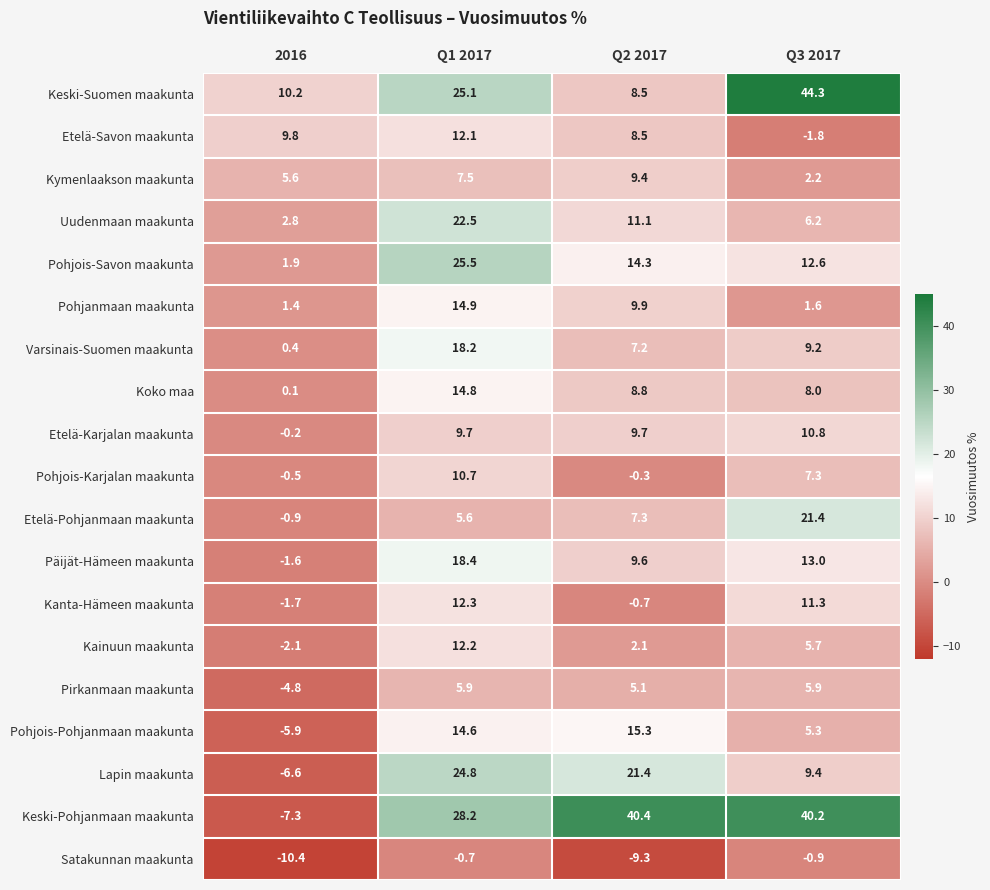

Which series changed the most between Q2 2017 and Q3 2017?

Keski-Suomen maakunta